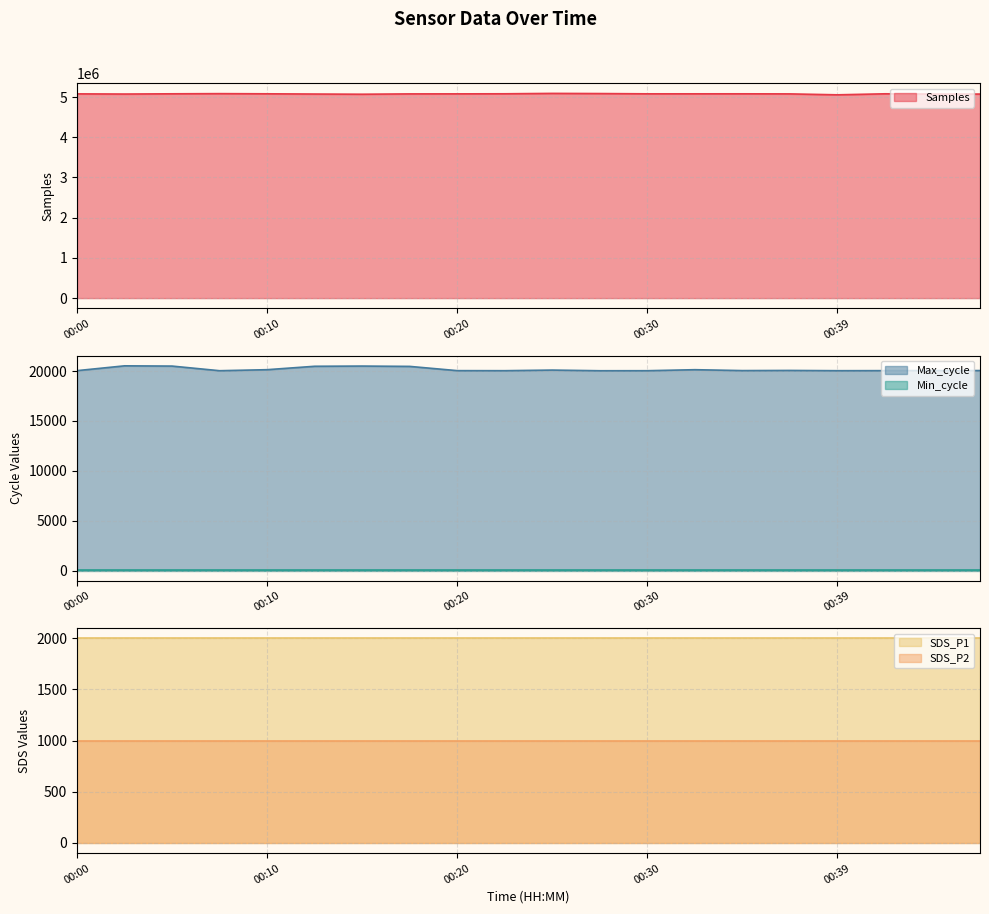

List the series in order of their peak value, lowest first.

Min_cycle, SDS_P2, SDS_P1, Max_cycle, Samples